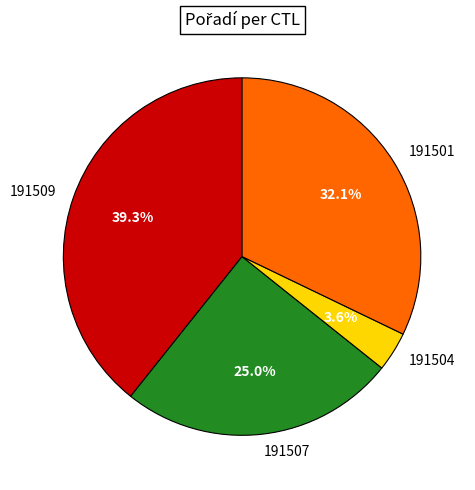

To the nearest percent, what portion does 191509 represent?

39%